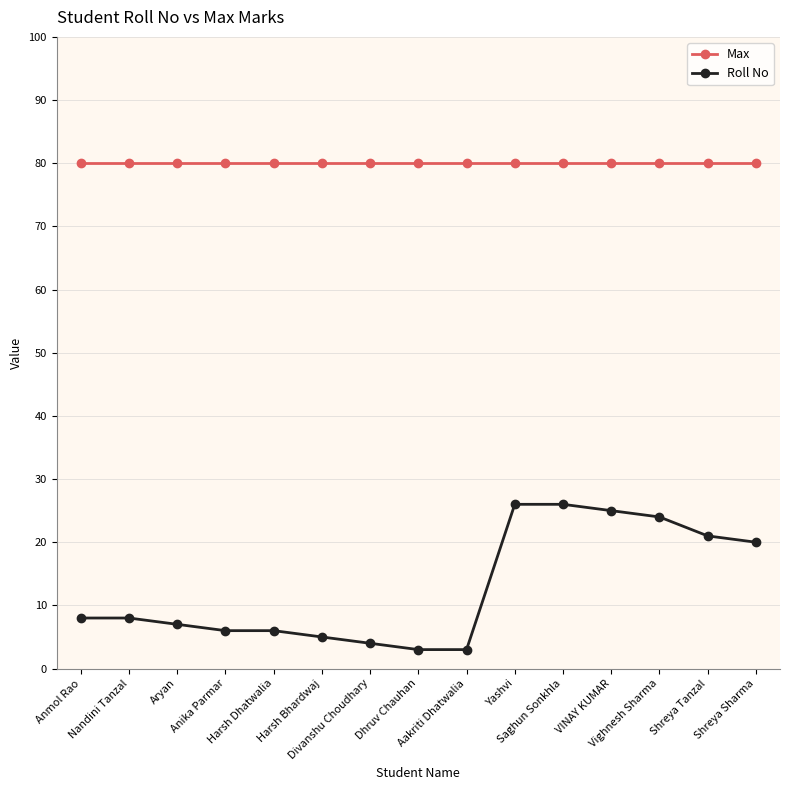

What is the highest value of the Roll No series?

26